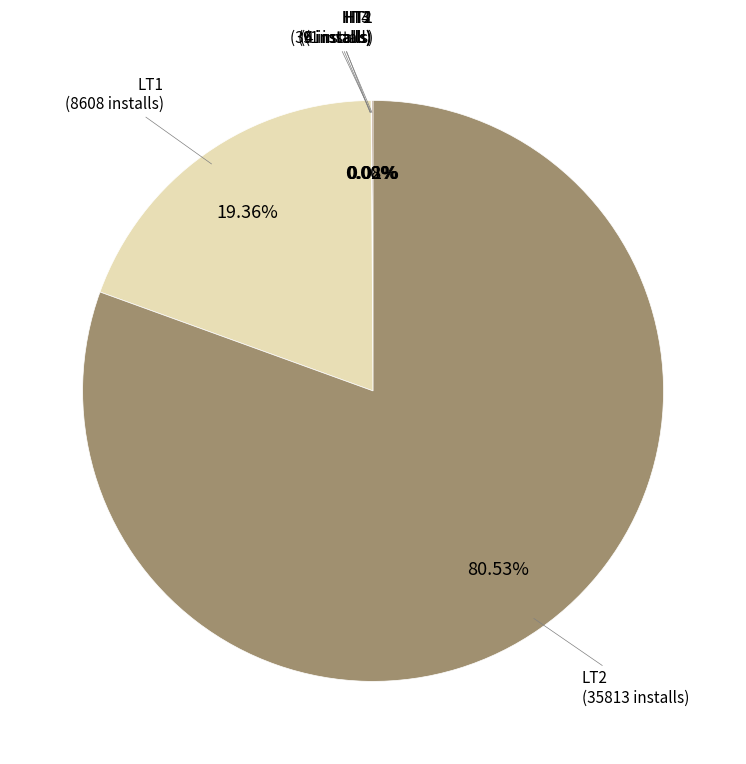

What is the largest slice in the pie chart?

LT2